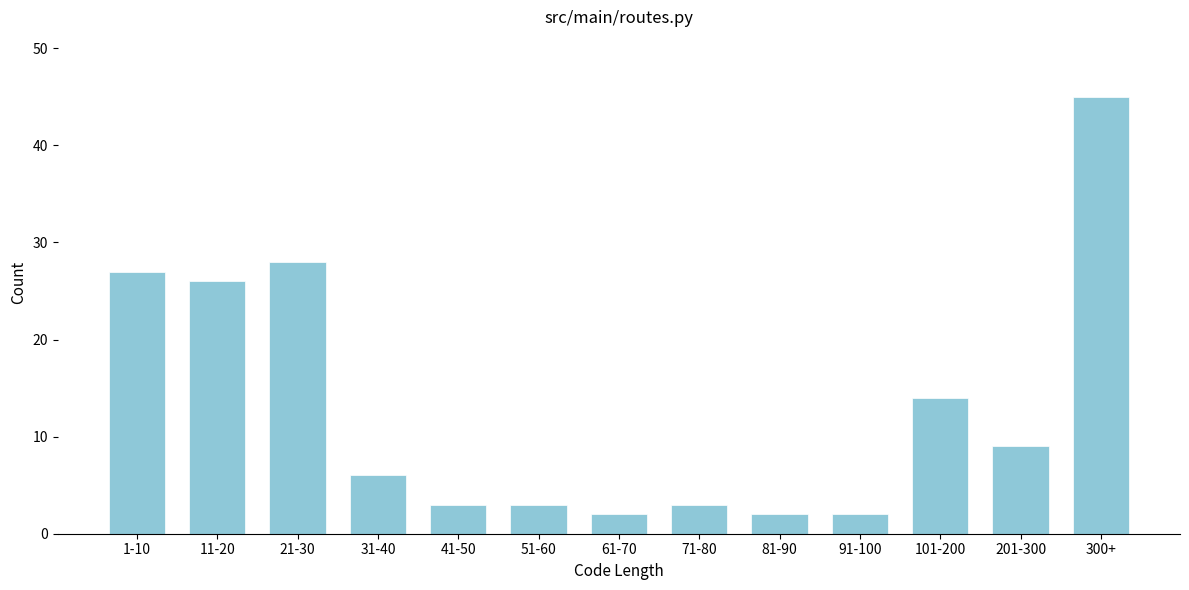

Reading left to right, what are all the values shown in this chart?

1-10=27	11-20=26	21-30=28	31-40=6	41-50=3	51-60=3	61-70=2	71-80=3	81-90=2	91-100=2	101-200=14	201-300=9	300+=45